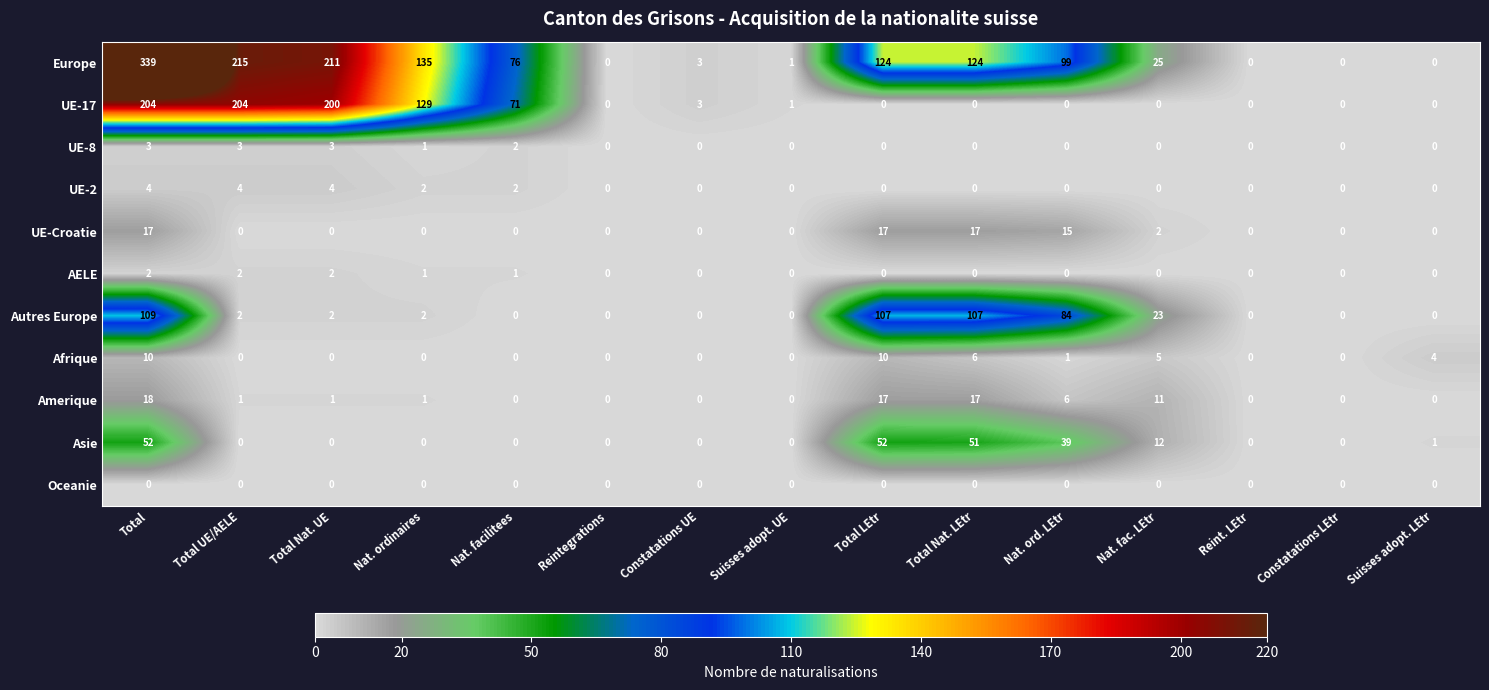

At which label is Asie closest to 26?

Nat. ord. LEtr